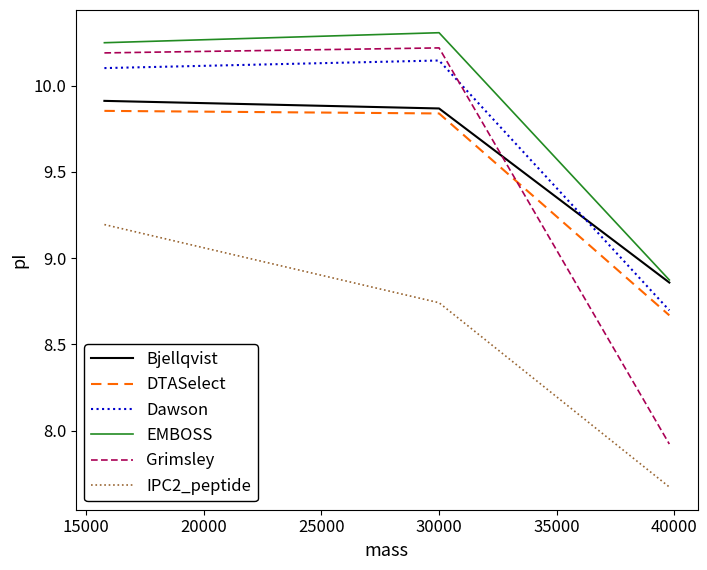

What is the difference between the maximum and minimum values in the IPC2_peptide series?

1.5